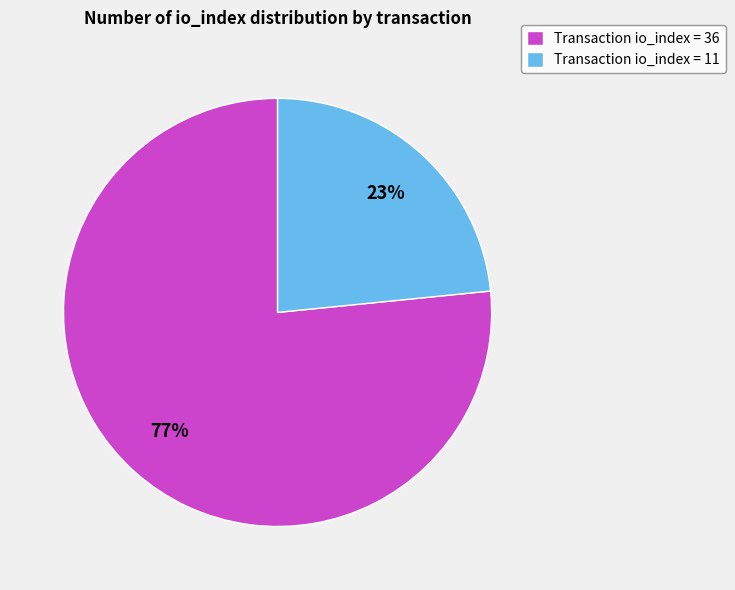

To the nearest percent, what percentage of the pie is Transaction io_index = 11?

23%